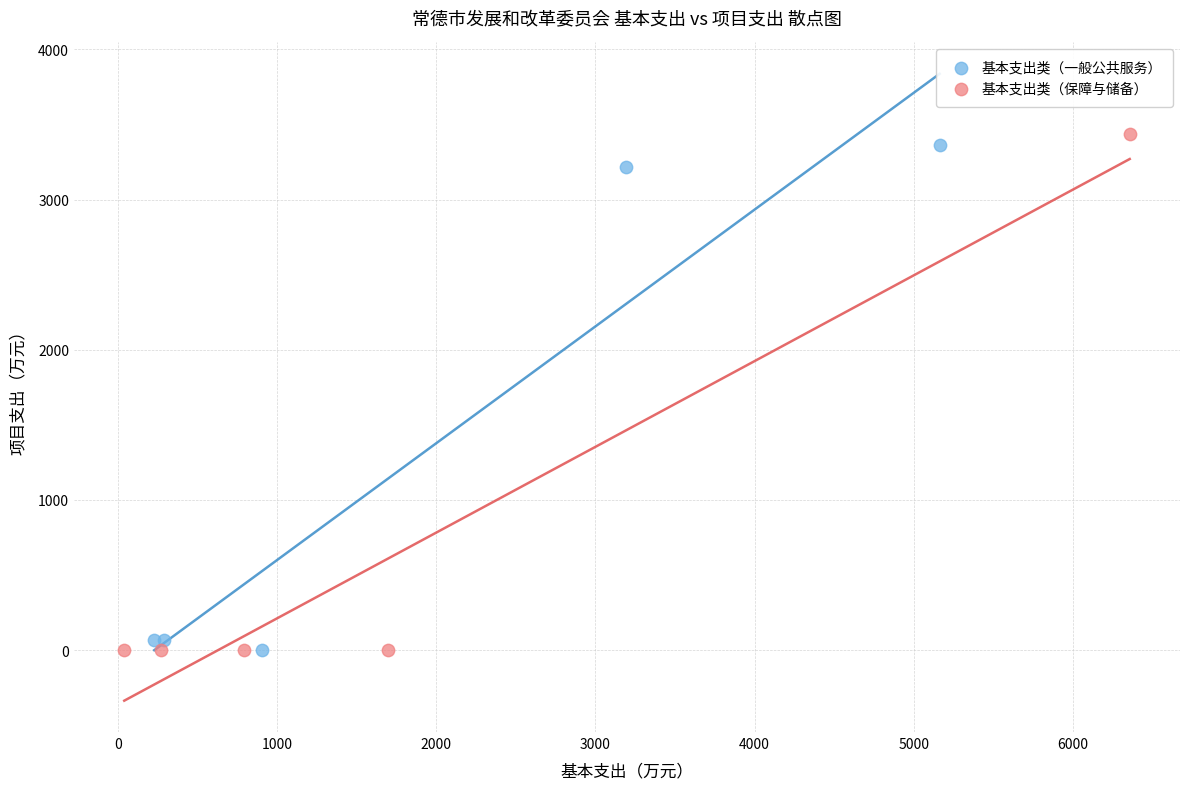

Which series reaches the maximum Y coordinate?

基本支出类（保障与储备）